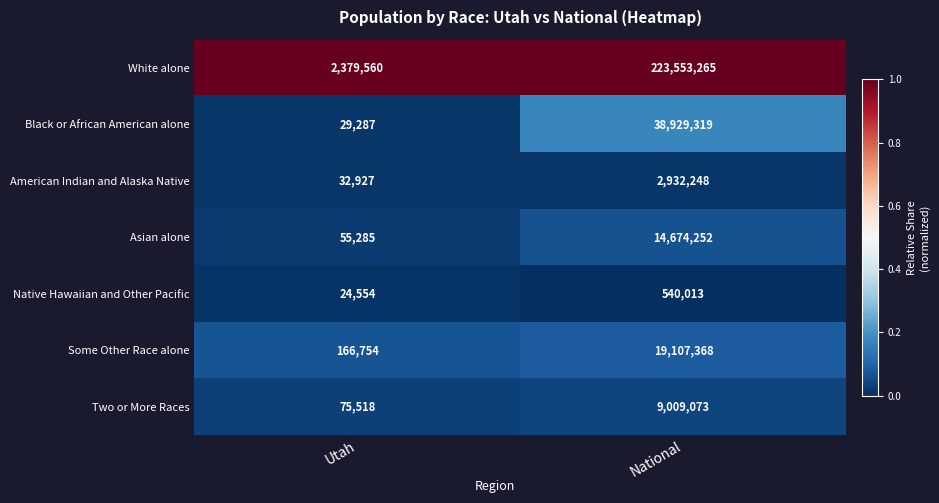

What is the difference between the highest and lowest values at National?

223013252